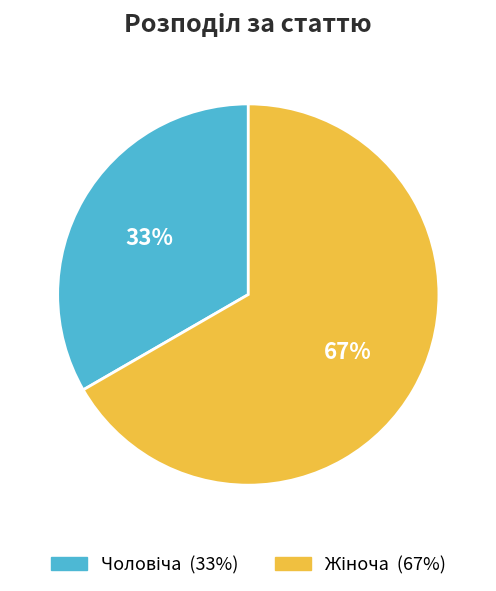

To the nearest percent, what is the average slice percentage?

50%